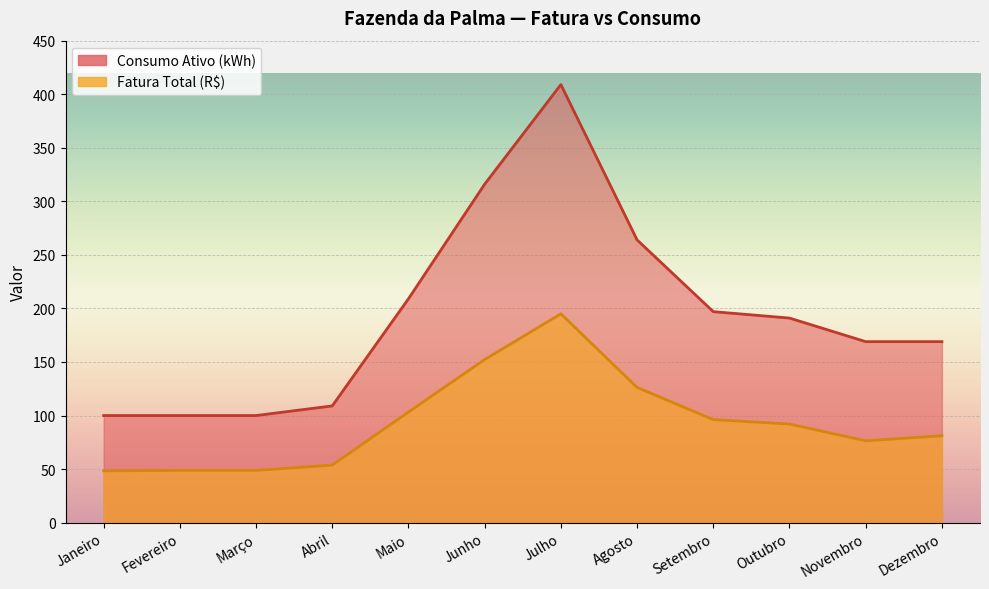

What is the difference between the highest and lowest values at Outubro?

98.9